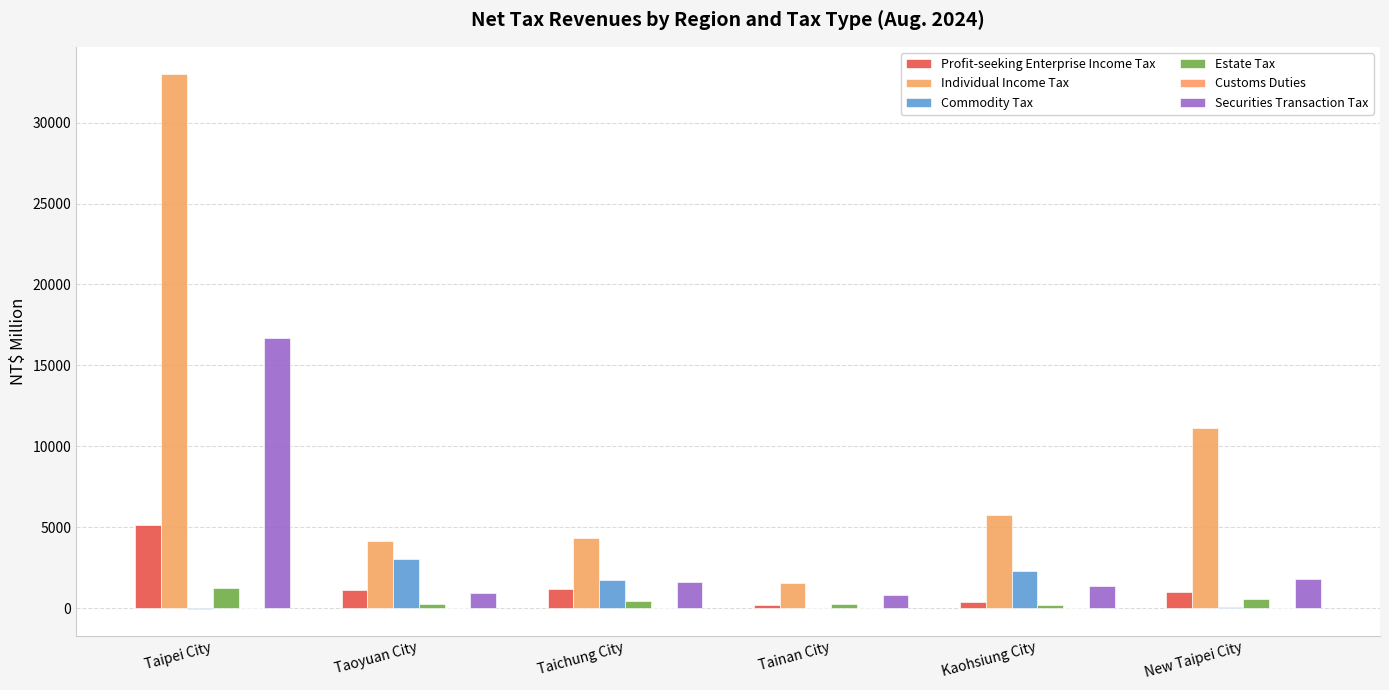

Are the bars horizontal?

No